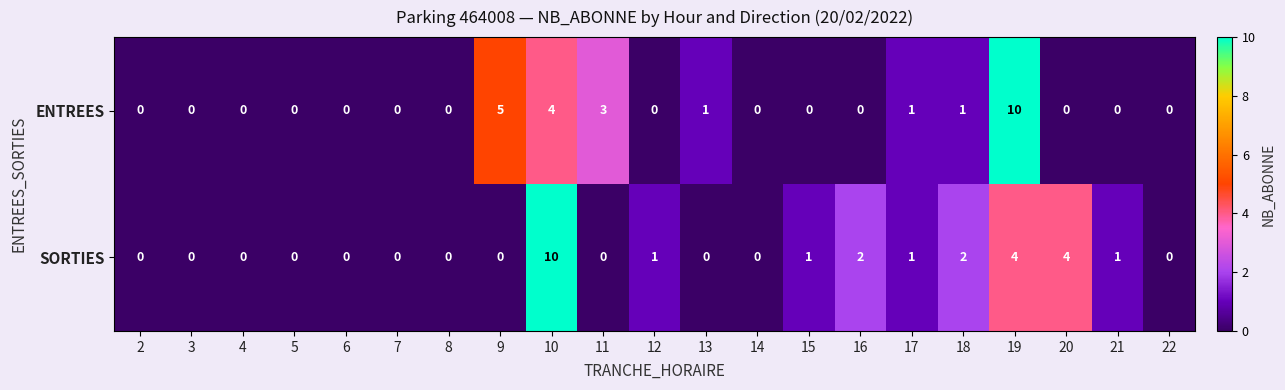

Count the SORTIES values in the range 0 to 1.

16